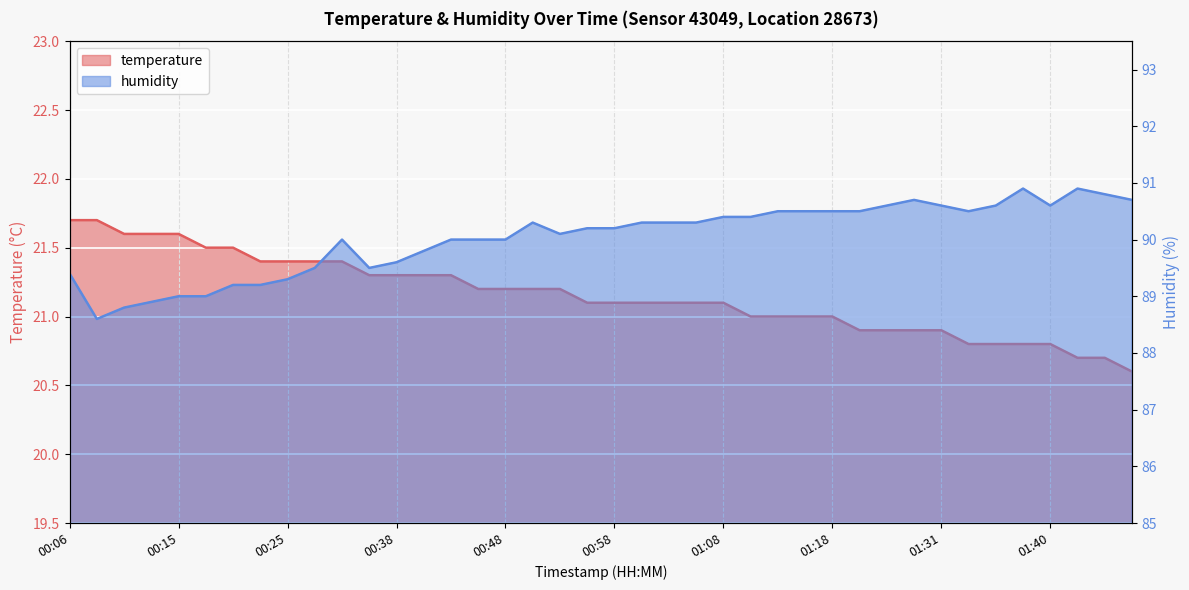

How many series are shown in this chart?

2